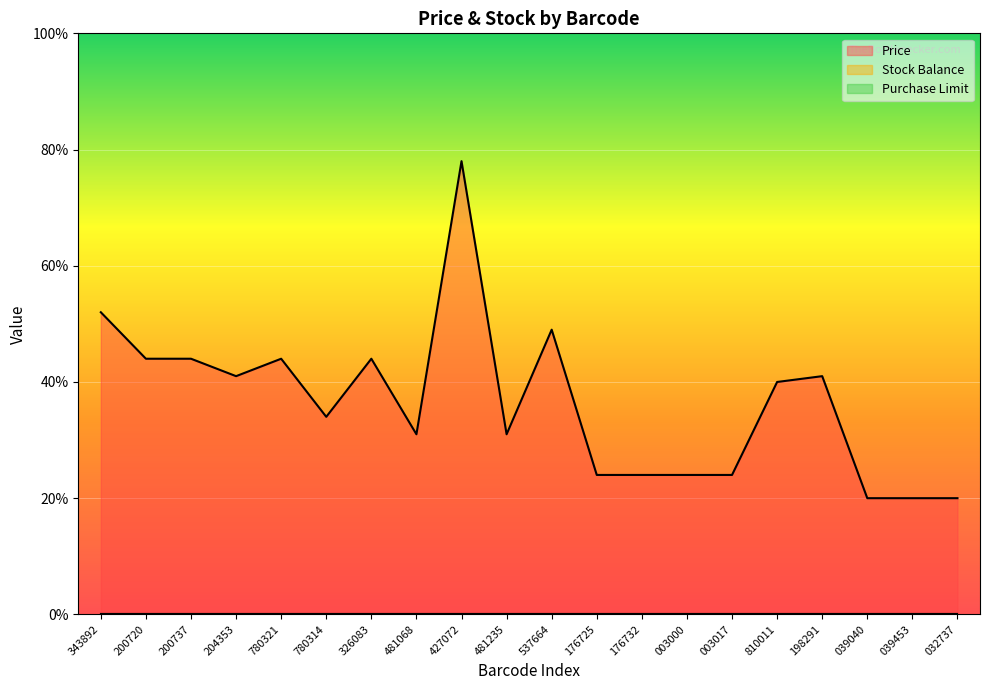

What position from the right is 6297000427072?

12